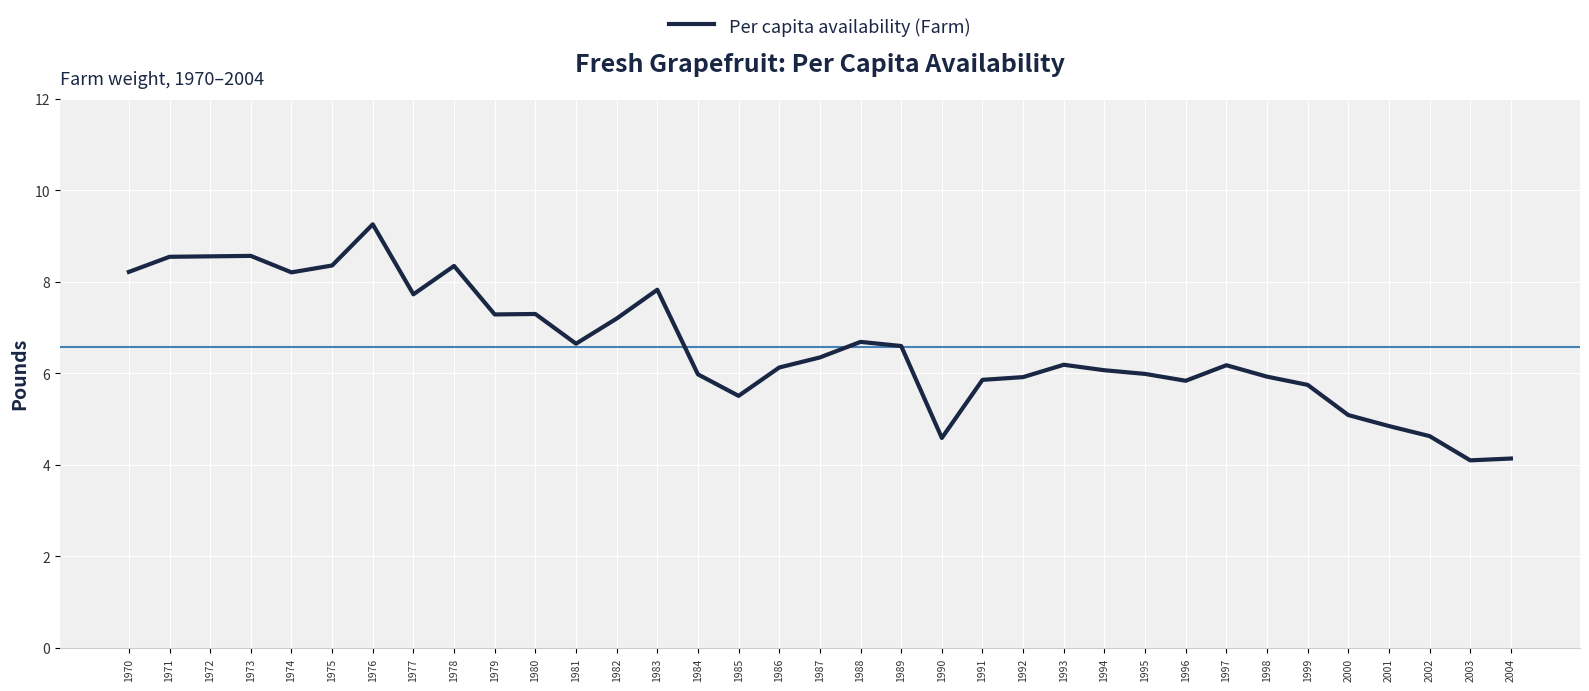

Is this an area chart (filled region under the line)?

No